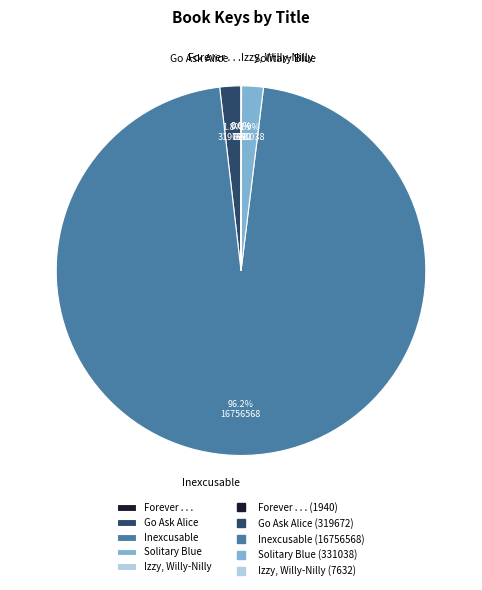

To the nearest percent, what is the difference between the largest and smallest slice percentages?

96%